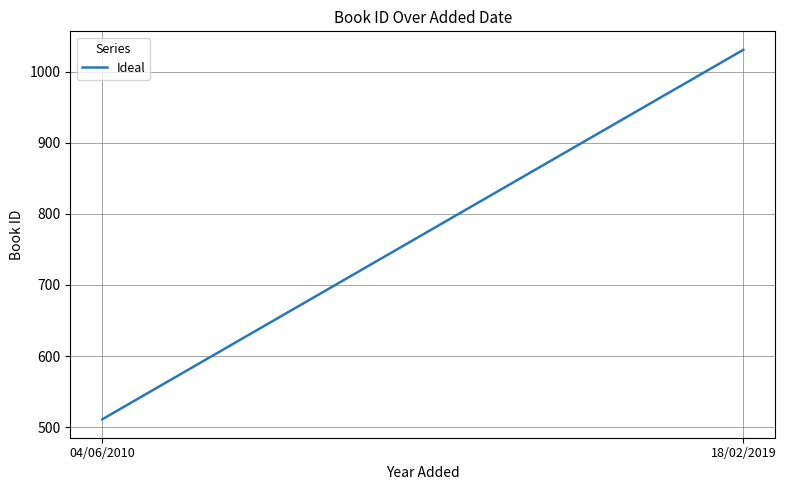

What is the ratio of the value at 04/06/2010 to the value at 18/02/2019?

0.5